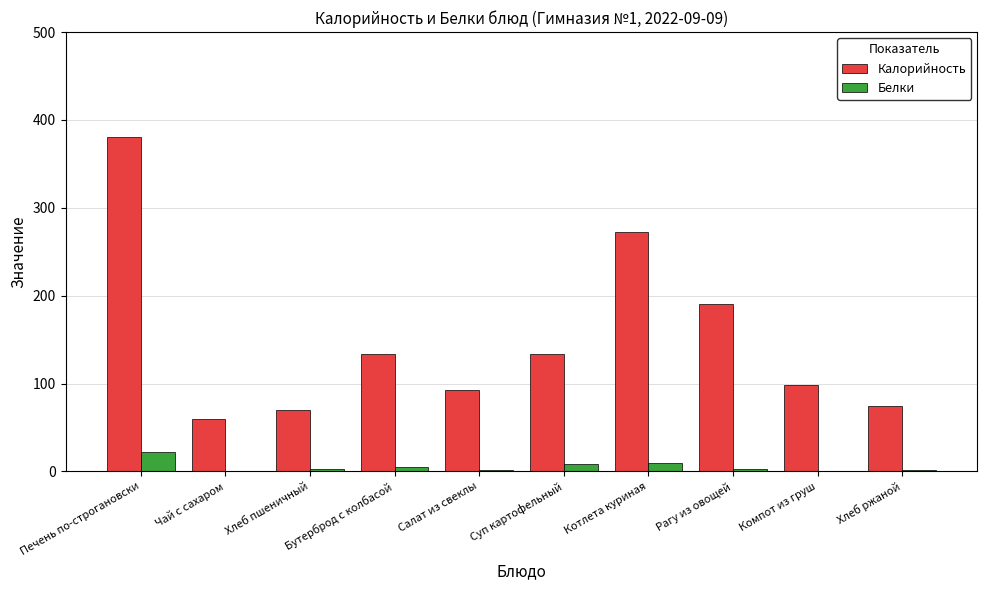

Between Бутерброд с колбасой and Рагу из овощей, which series saw the biggest shift?

Калорийность